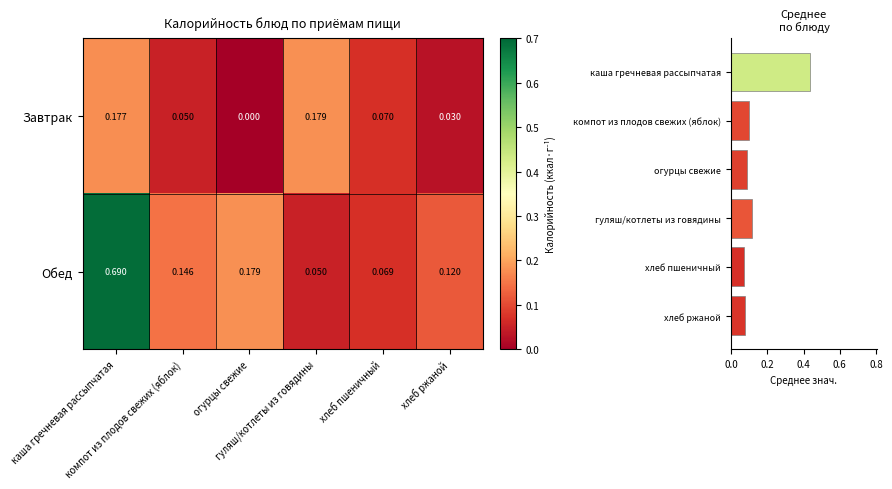

What is the difference between the Среднее values at компот из плодов свежих (яблок) and каша гречневая рассыпчатая?

0.3